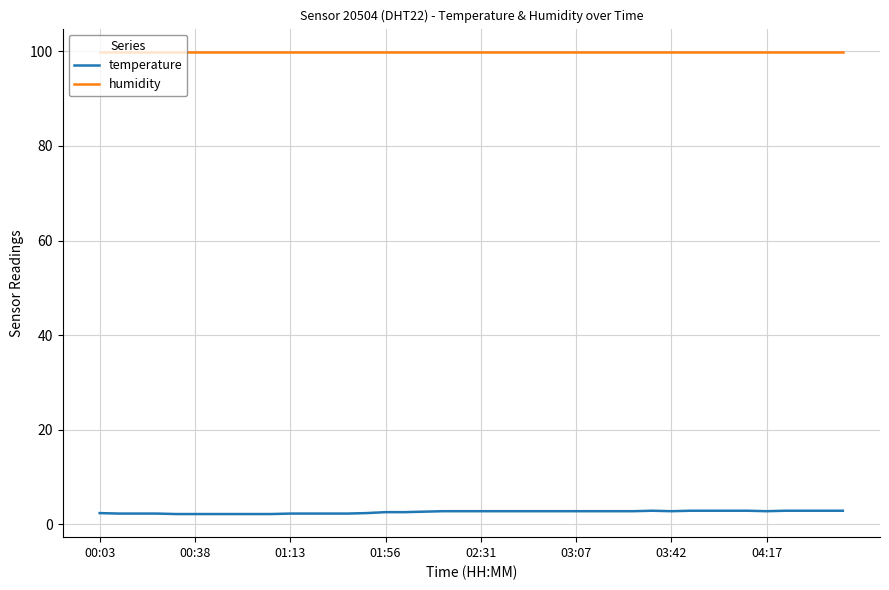

True or false: humidity and temperature cross at least once.

False